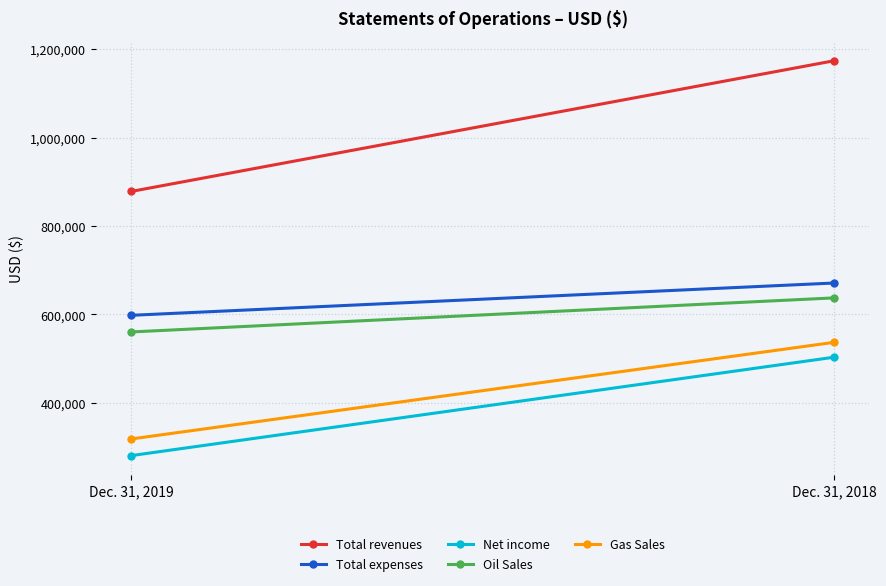

True or false: Gas Sales has a value of 131167 at Dec. 31, 2018.

False